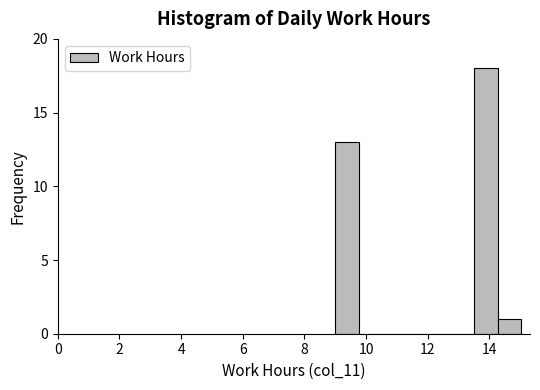

Around what value on the x-axis is the tallest bar? Give the approximate position of its centre, as read against the axis.

13.8